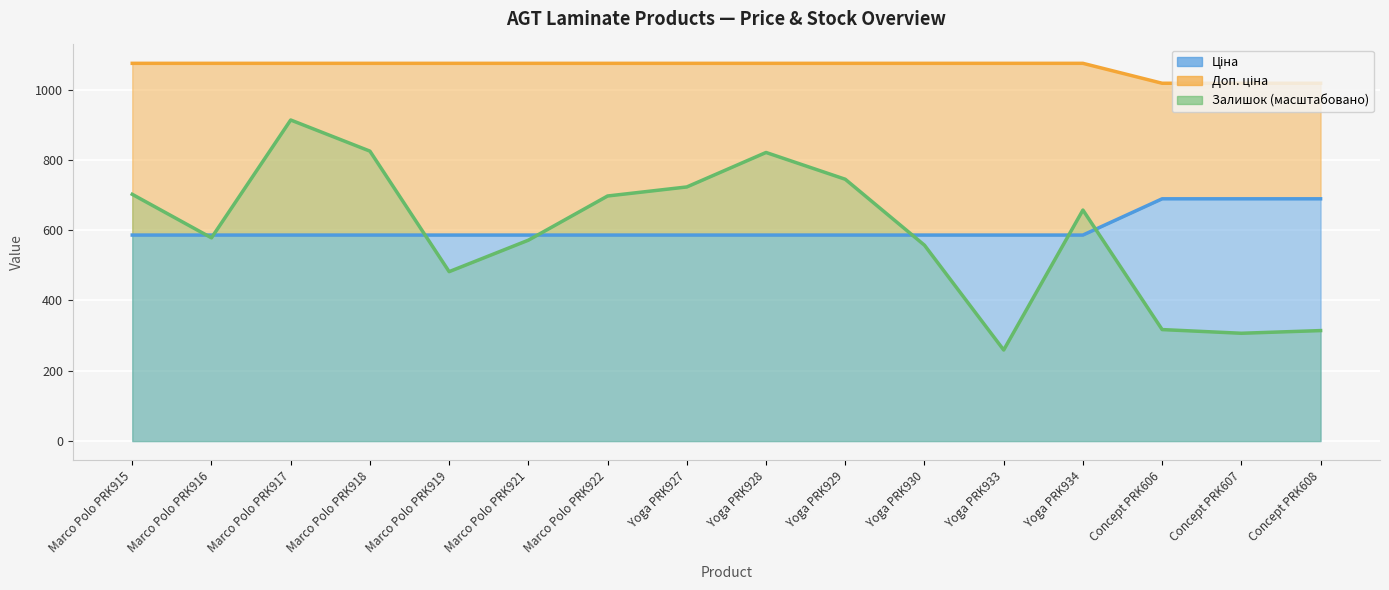

Between Yoga PRK928 and Concept PRK608, which is larger?

Concept PRK608